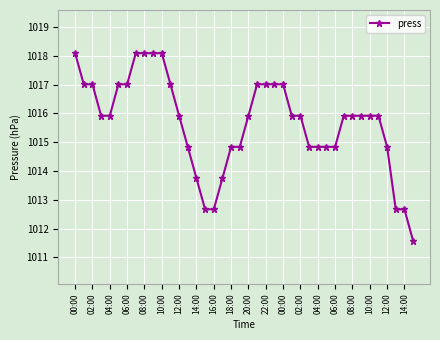

Does the chart display data point markers on the line(s)?

Yes